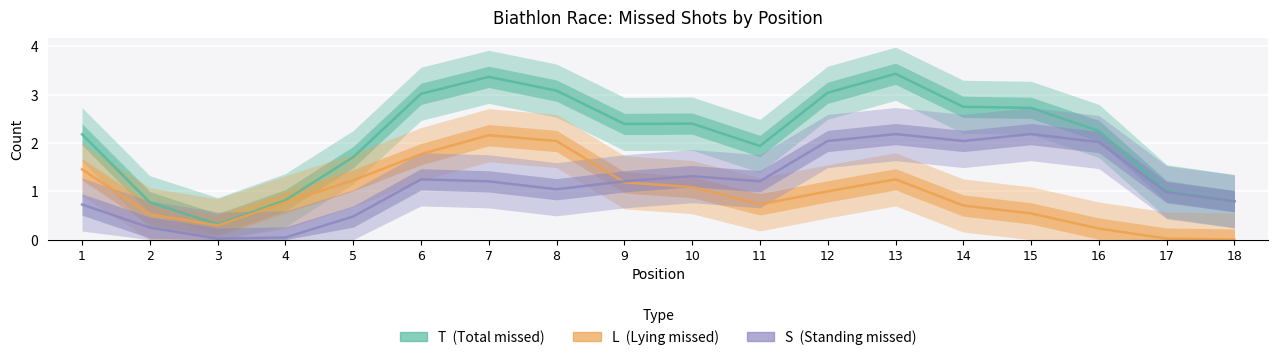

Is this an area chart (filled region under the line)?

No